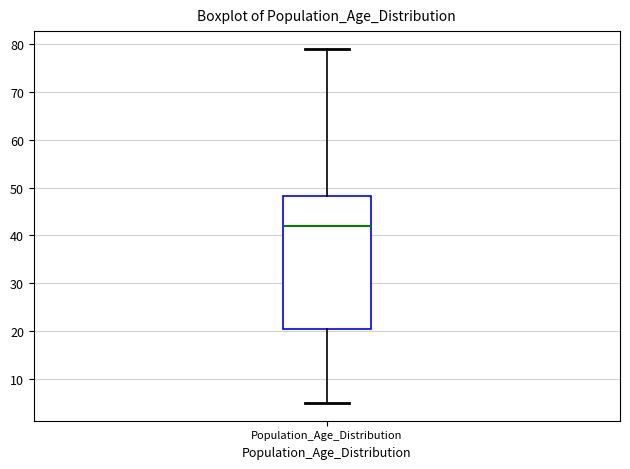

Transcribe this box plot: give where the median line is, the range the box spans, and where the two whiskers end, as read against the y-axis. The values are not printed on the chart, so give them approximately, as read against the axis.

median 42, box 21 to 48, whiskers 5 to 79